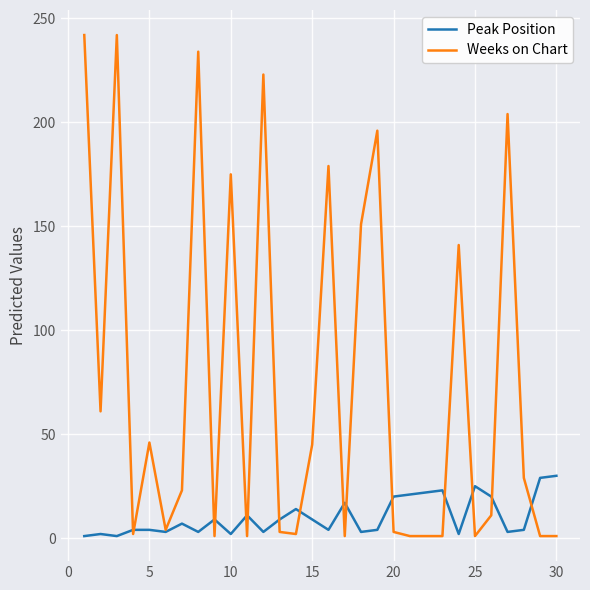

What is the greatest value displayed?

242